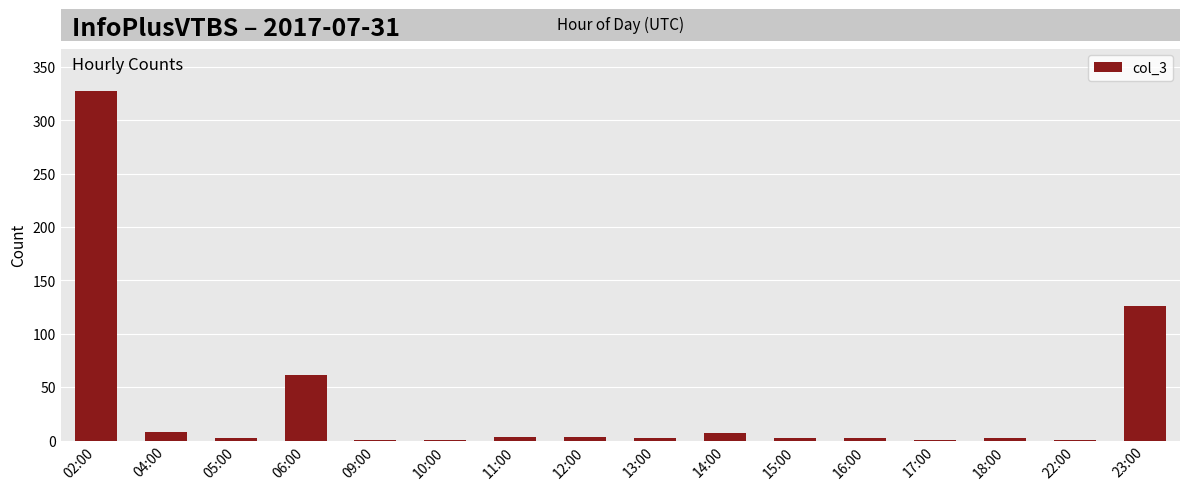

Between 06:00 and 04:00, which is larger?

06:00